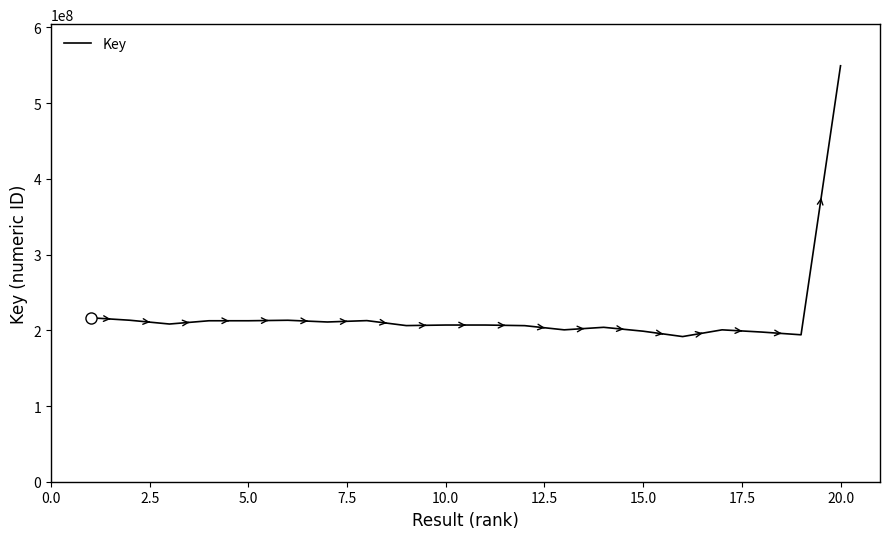

What is the difference between the maximum and minimum values?

357669726